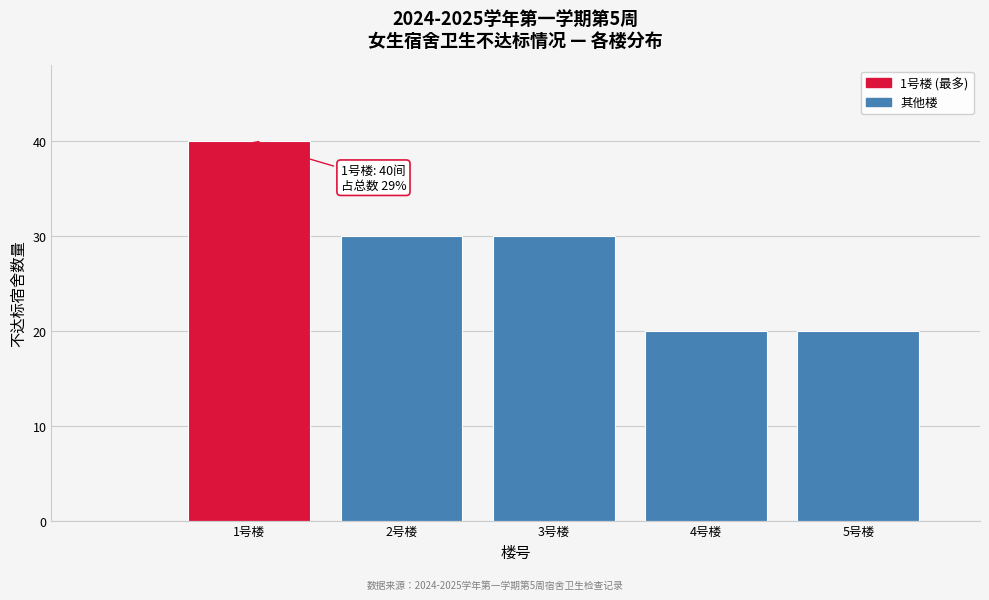

Reading left to right, list all the values displayed in this chart.

1号楼=40	2号楼=30	3号楼=30	4号楼=20	5号楼=20